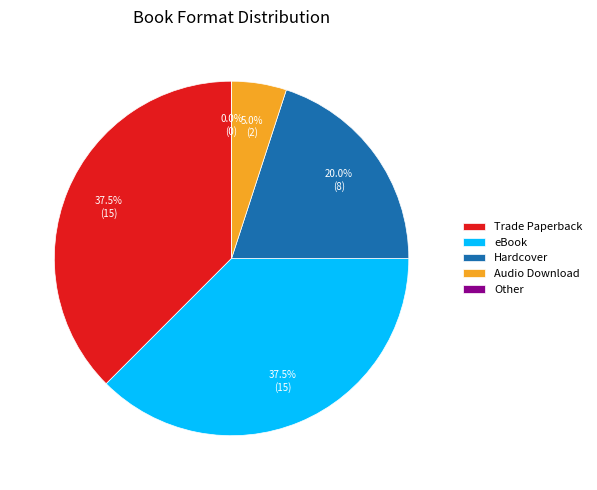

Does Hardcover represent more than half of the total?

No